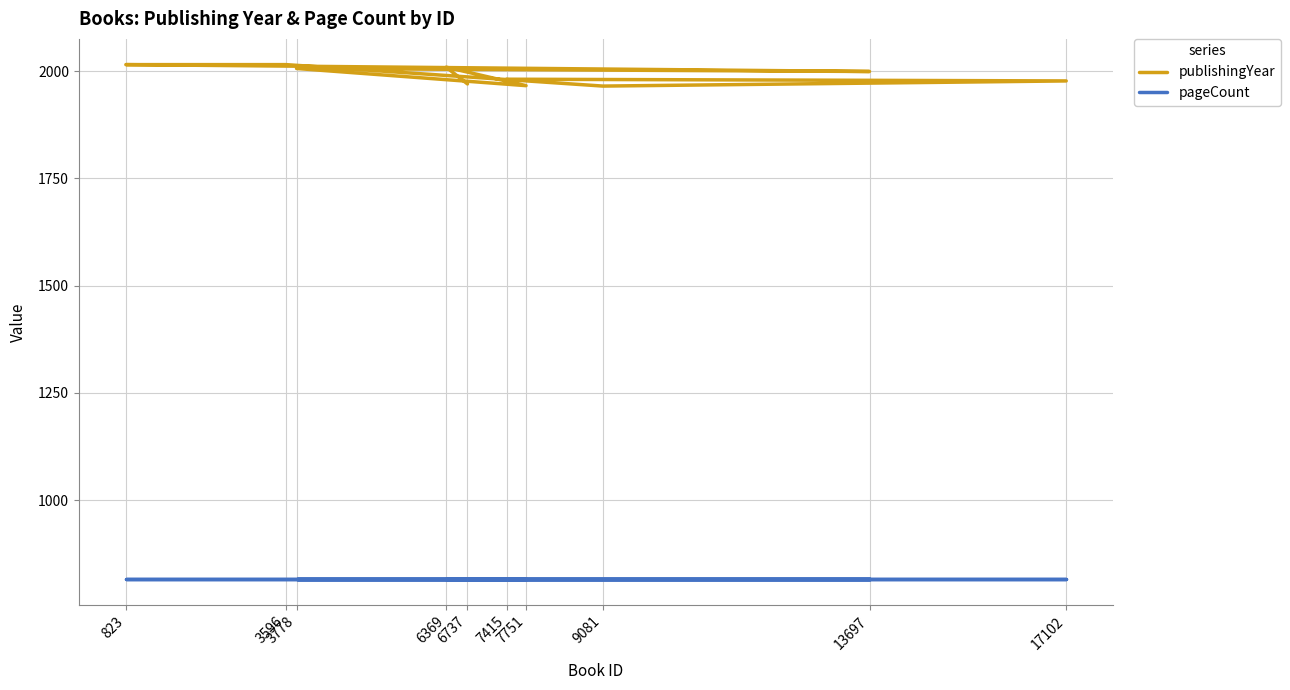

At which category does publishingYear reach its first local peak?

6369